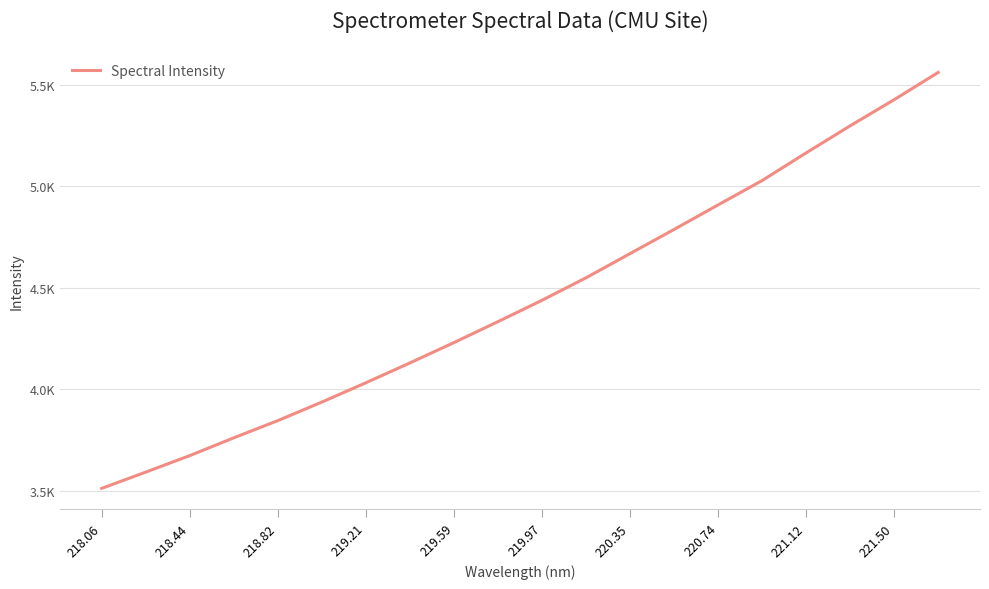

Does the chart have visible grid lines?

Yes